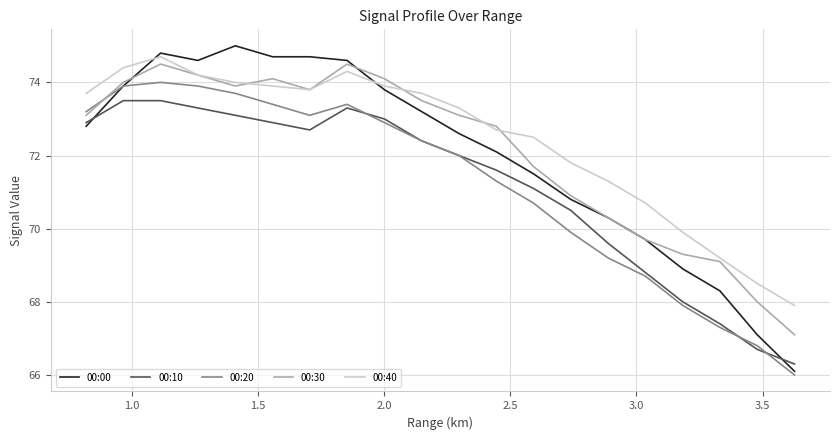

Which series has the widest spread of values?

00:00